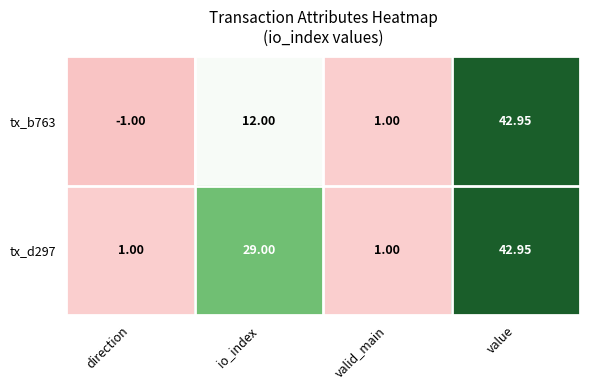

At which category is the sum across all series the highest?

value